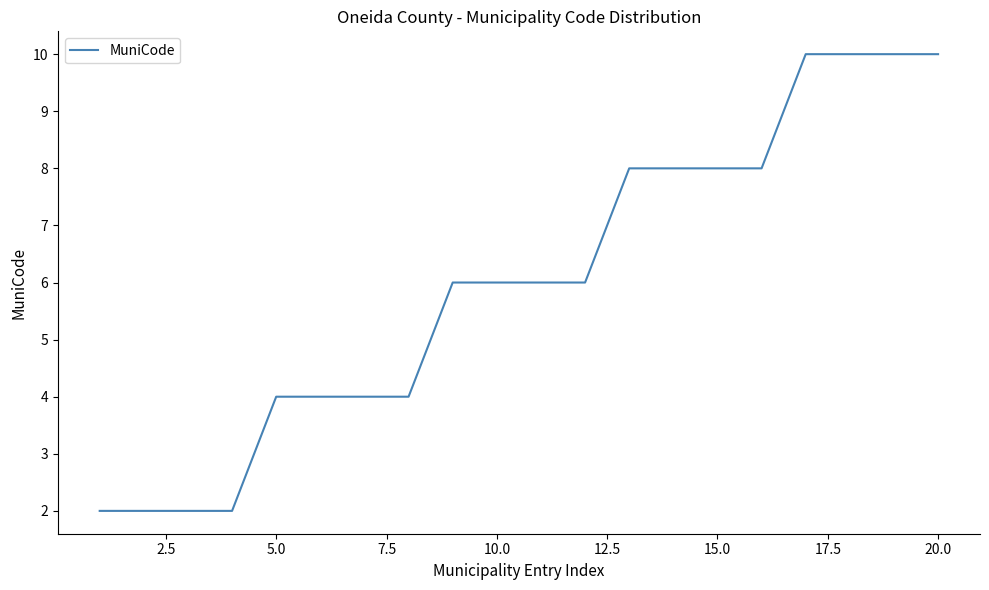

What is the greatest value displayed?

10